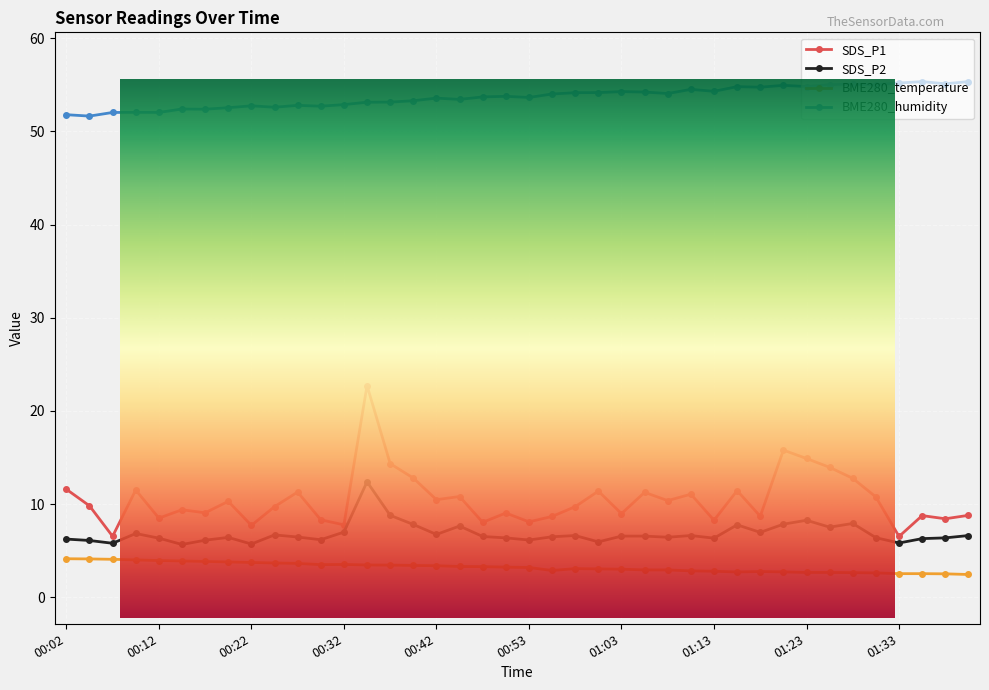

List the series in order of their peak value, lowest first.

BME280_temperature, SDS_P2, SDS_P1, BME280_humidity